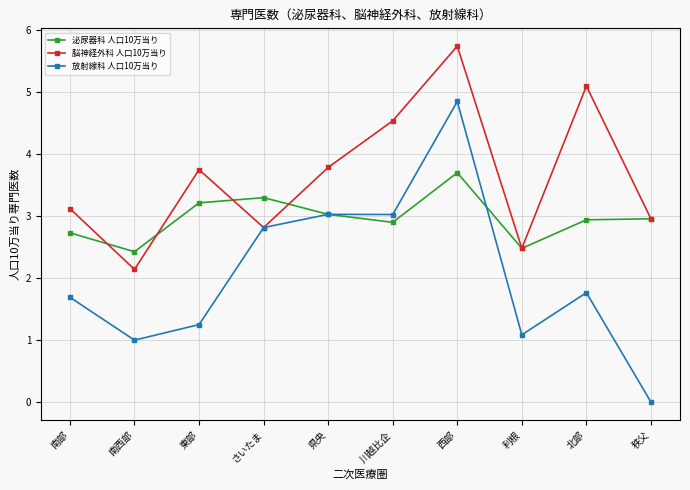

The 放射線科 人口10万当り series shows 1.3 at 南西部. True or false?

False